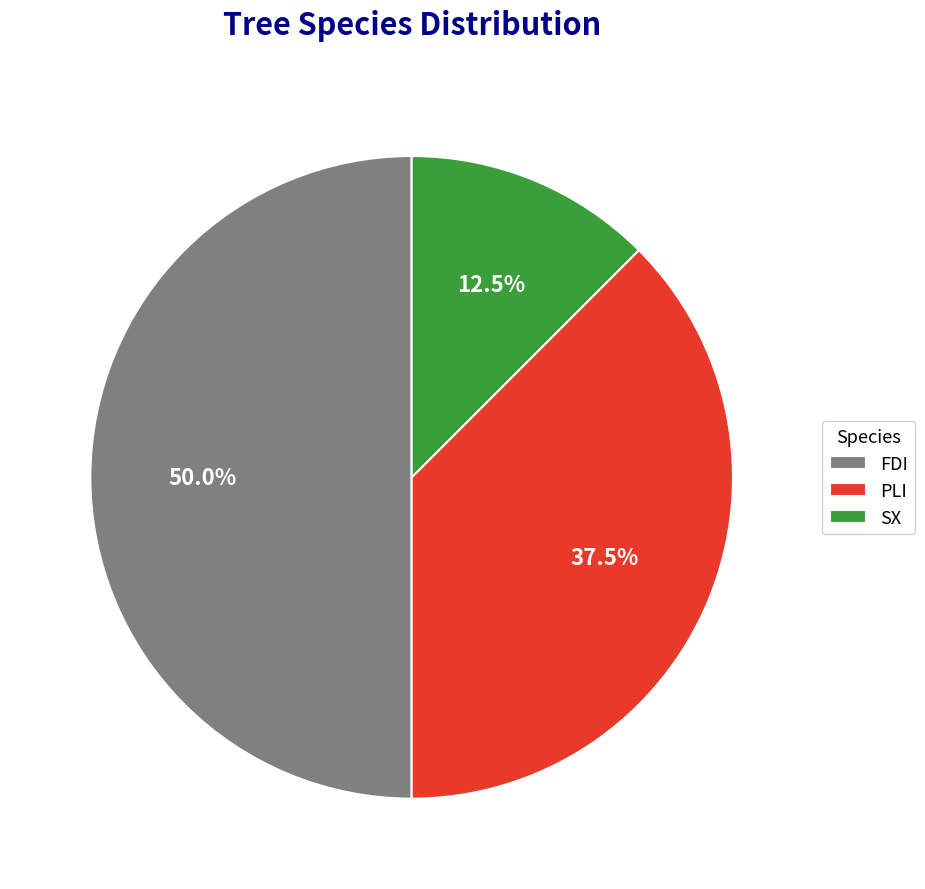

What is the largest slice in the pie chart?

FDI